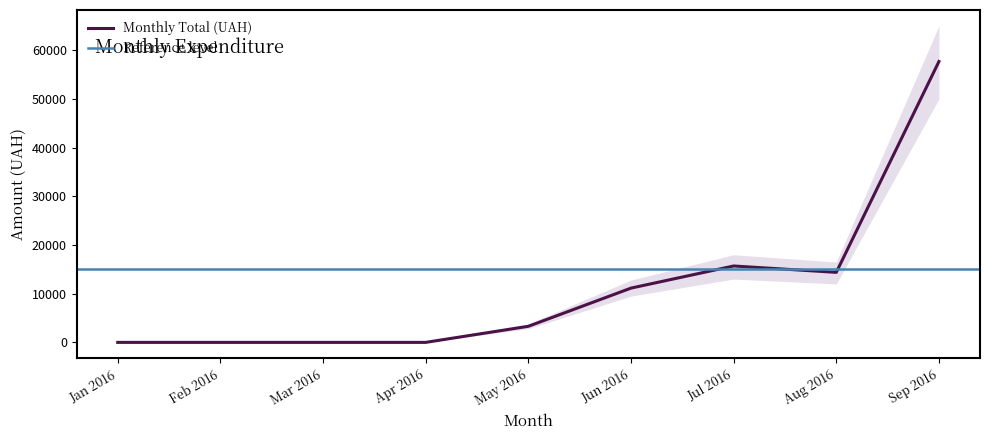

At which label is Monthly Total (UAH) closest to 28836?

Jul 2016